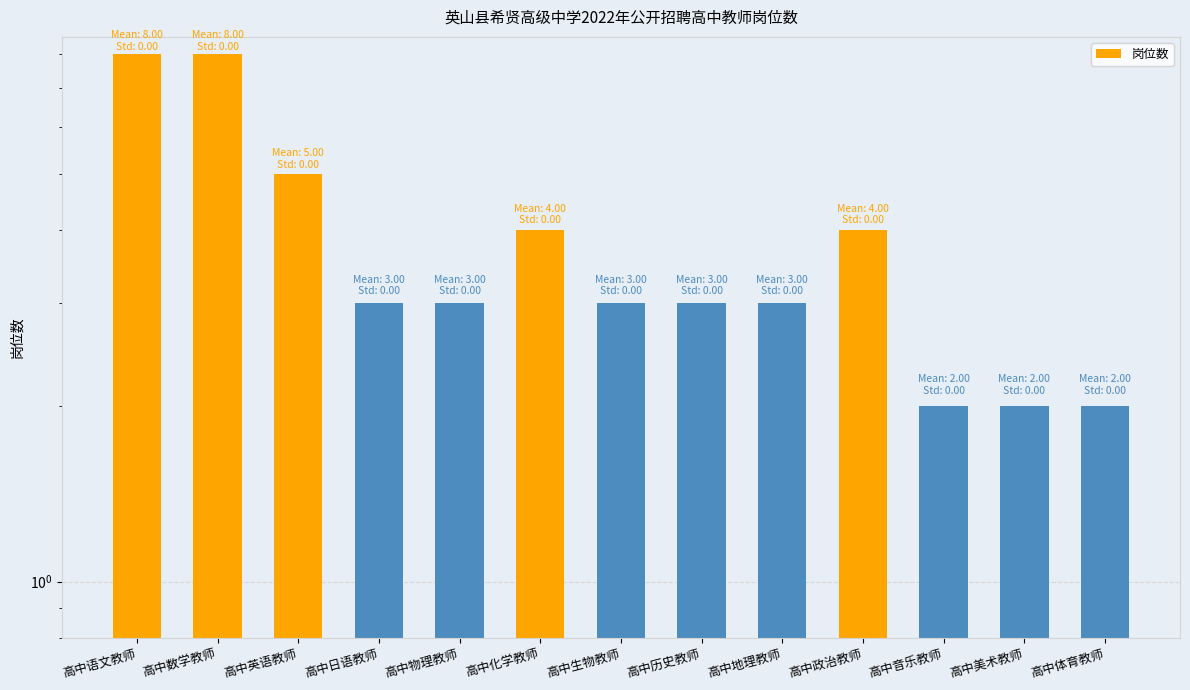

Which label corresponds to the smallest value in the chart?

高中音乐教师